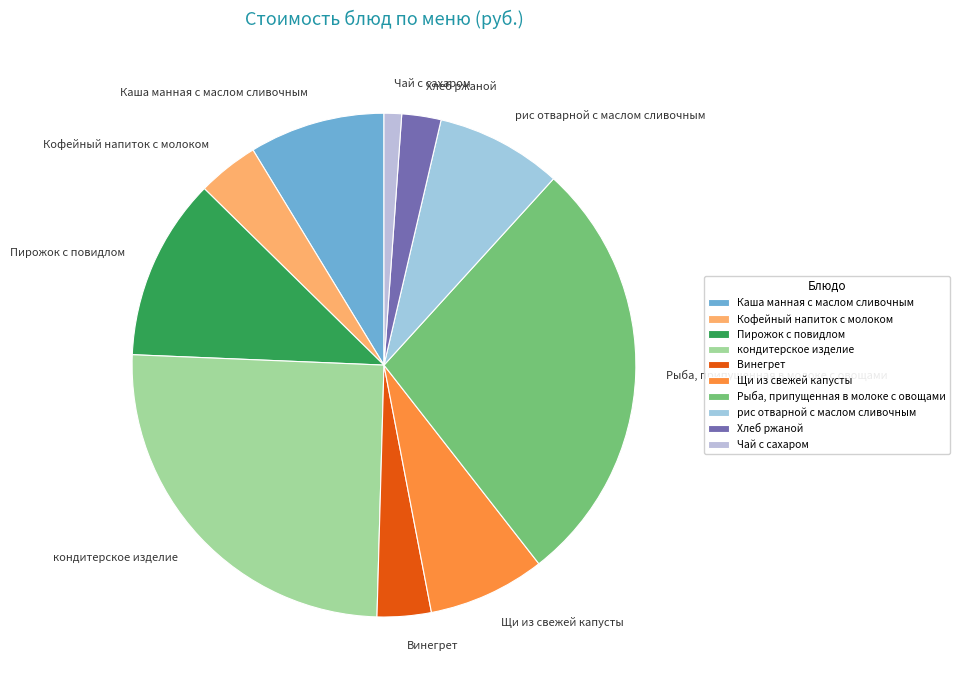

Rank the categories by value from highest to lowest.

Рыба, припущенная в молоке с овощами, кондитерское изделие, Пирожок с повидлом, Каша манная с маслом сливочным, рис отварной с маслом сливочным, Щи из свежей капусты, Кофейный напиток с молоком, Винегрет, Хлеб ржаной, Чай с сахаром